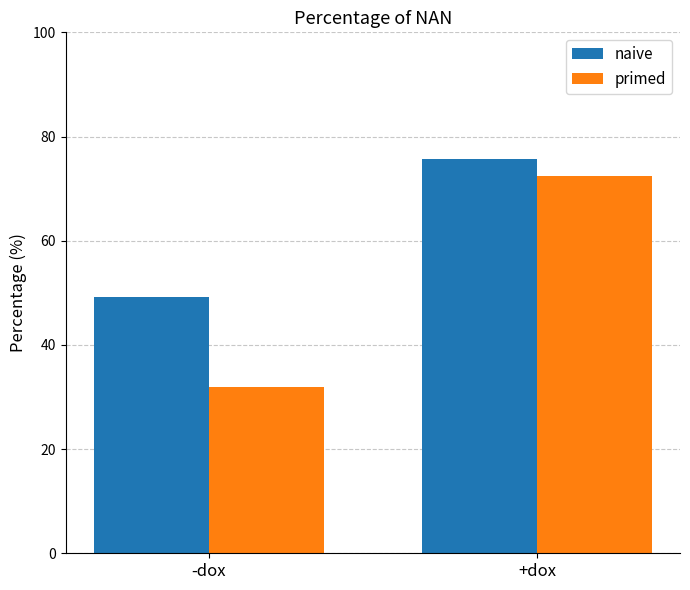

What is the label of the 2nd bar from the left?

+dox